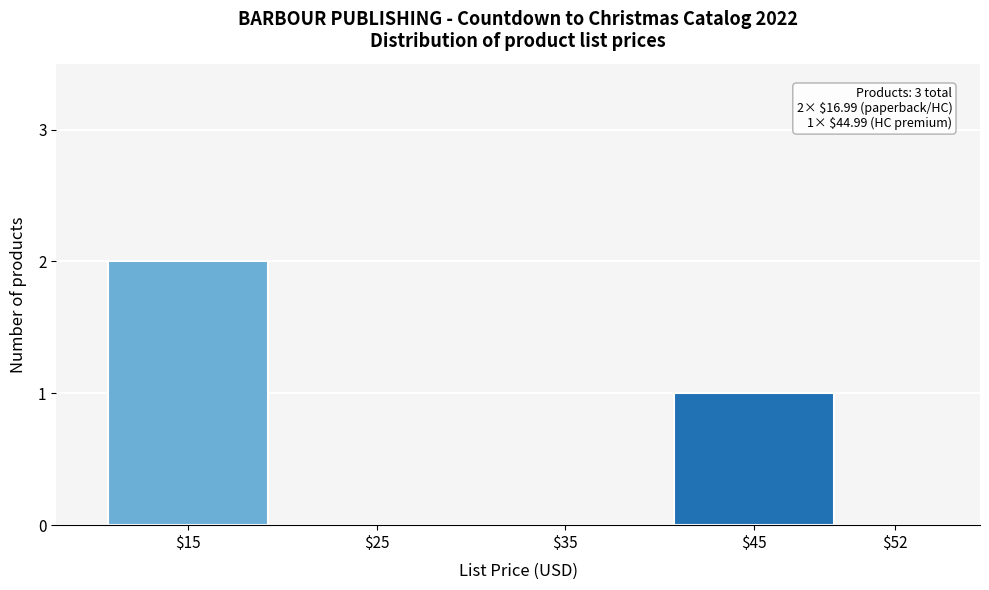

True or false: the data shows 2 at $15.

True